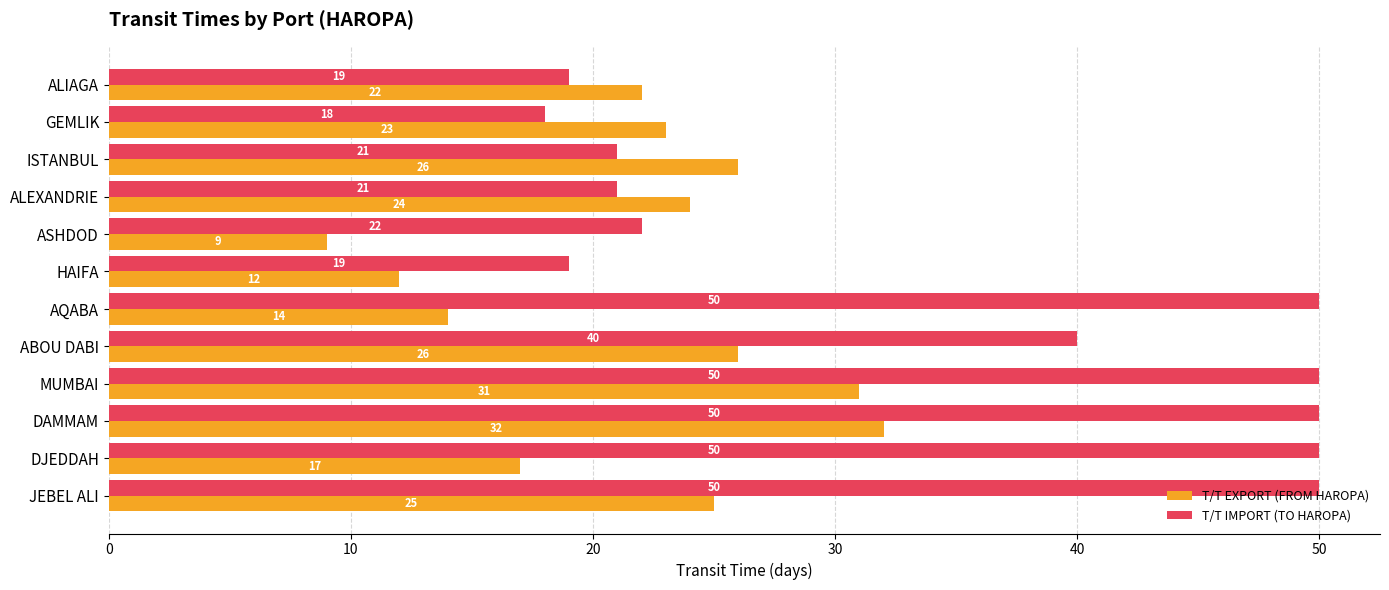

What is the difference between the maximum and minimum values in the T/T EXPORT (FROM HAROPA) series?

23